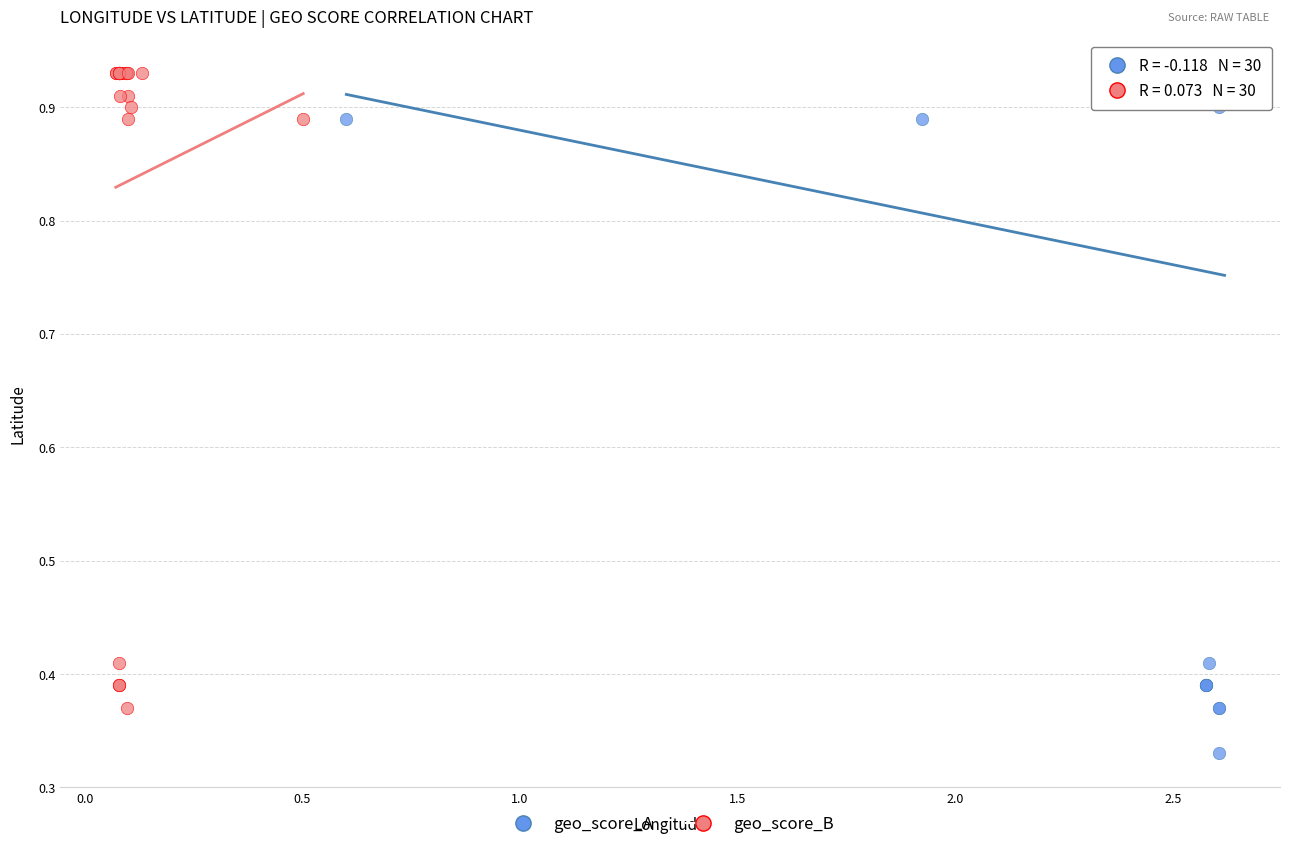

Which series has the largest Y range (max minus min)?

geo_score_A